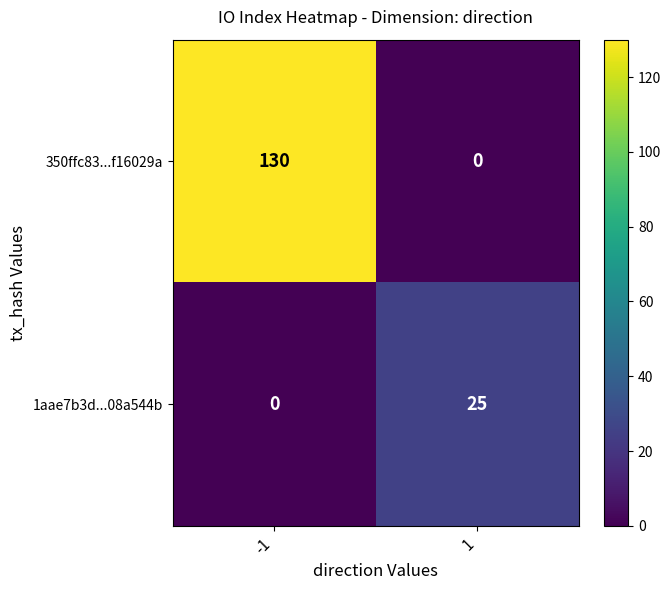

What is the difference between the 350ffc83...f16029a values at -1 and 1?

130